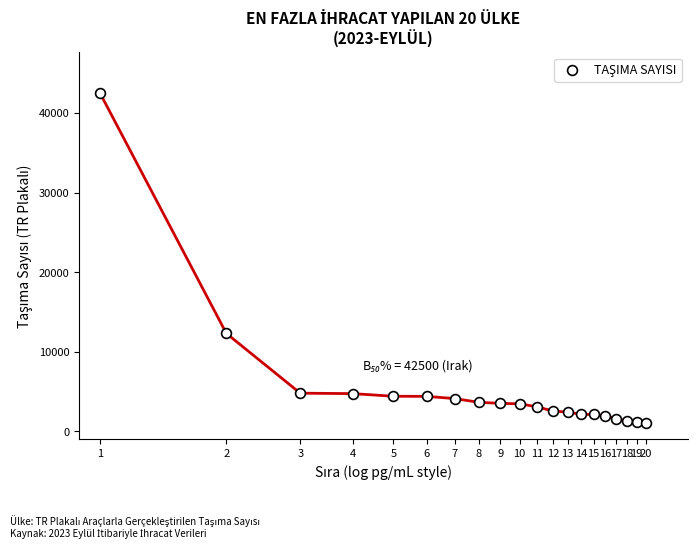

What is the range of Y values (max minus min)?

41488